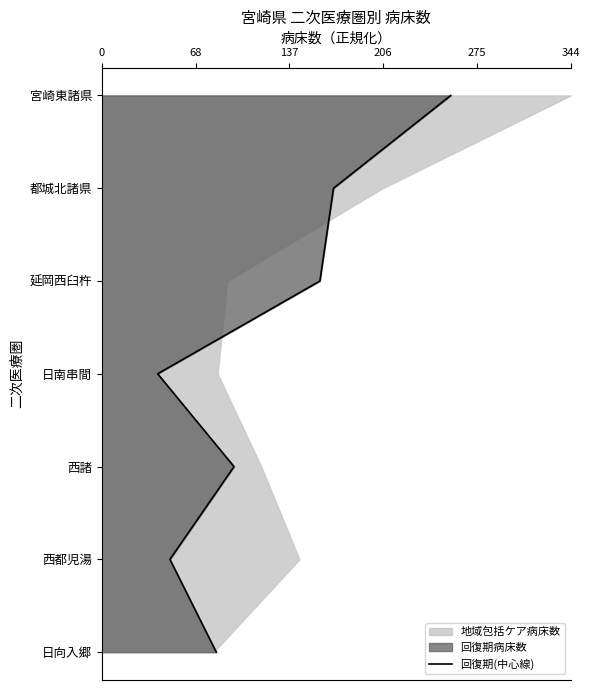

The chart shows a value of 5 at 344. True or false?

True